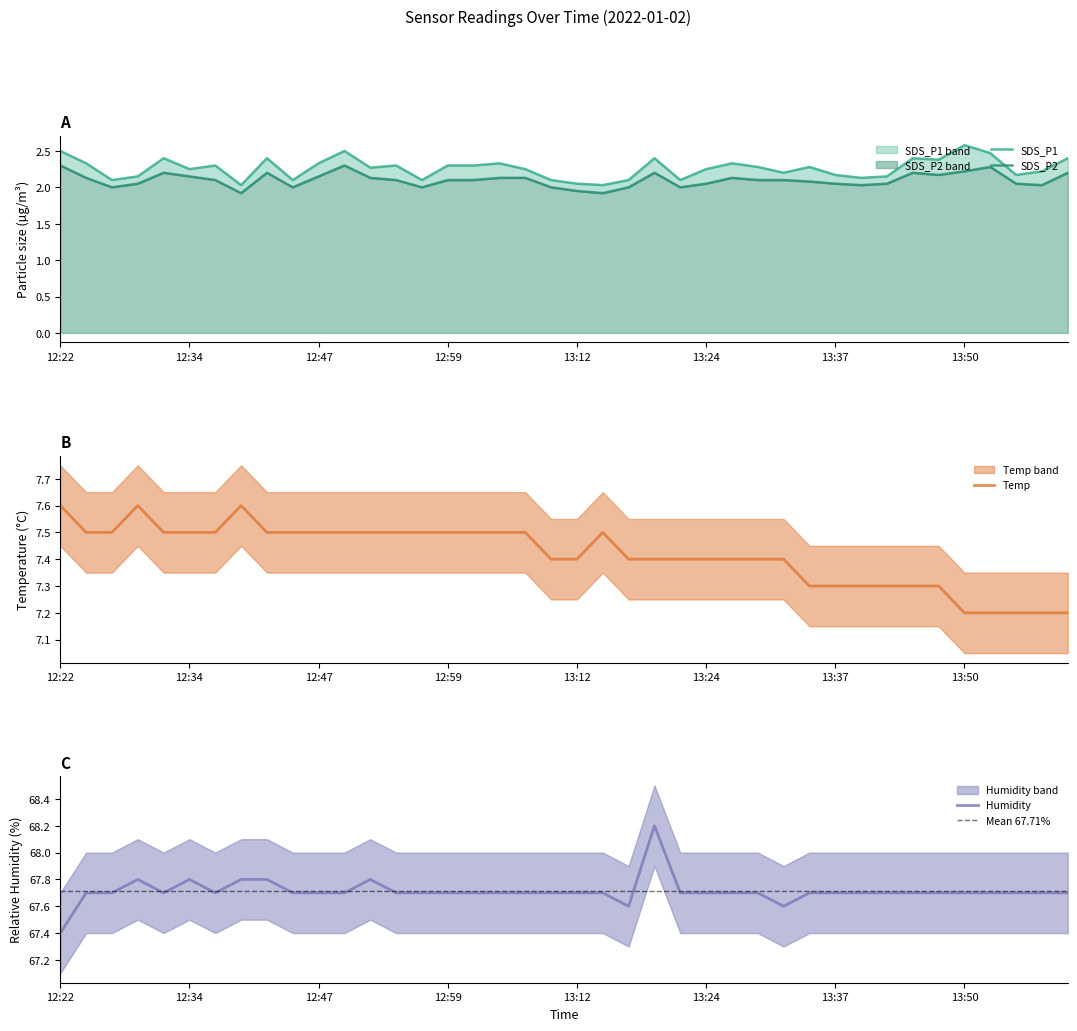

Reading left to right, extract all data points from this chart.

SDS_P1: 12:22=2.5	12:24=2.3	12:27=2.1	12:29=2.1	12:32=2.4	12:34=2.2	12:37=2.3	12:39=2.0	12:42=2.4	12:44=2.1	12:47=2.3	12:49=2.5	12:52=2.3	12:54=2.3	12:57=2.1	12:59=2.3	13:02=2.3	13:04=2.3	13:07=2.2	13:09=2.1	13:12=2.0	13:14=2.0	13:17=2.1	13:19=2.4	13:22=2.1	13:24=2.2	13:27=2.3	13:29=2.3	13:32=2.2	13:35=2.3	13:37=2.2	13:40=2.1	13:42=2.1	13:45=2.4	13:47=2.4	13:50=2.6	13:53=2.5	13:55=2.2	13:58=2.2	14:01=2.4
SDS_P2: 12:22=2.3	12:24=2.1	12:27=2.0	12:29=2.0	12:32=2.2	12:34=2.1	12:37=2.1	12:39=1.9	12:42=2.2	12:44=2.0	12:47=2.1	12:49=2.3	12:52=2.1	12:54=2.1	12:57=2.0	12:59=2.1	13:02=2.1	13:04=2.1	13:07=2.1	13:09=2.0	13:12=1.9	13:14=1.9	13:17=2.0	13:19=2.2	13:22=2.0	13:24=2.0	13:27=2.1	13:29=2.1	13:32=2.1	13:35=2.1	13:37=2.0	13:40=2.0	13:42=2.0	13:45=2.2	13:47=2.2	13:50=2.2	13:53=2.3	13:55=2.0	13:58=2.0	14:01=2.2
Temp: 12:22=7.6	12:24=7.5	12:27=7.5	12:29=7.6	12:32=7.5	12:34=7.5	12:37=7.5	12:39=7.6	12:42=7.5	12:44=7.5	12:47=7.5	12:49=7.5	12:52=7.5	12:54=7.5	12:57=7.5	12:59=7.5	13:02=7.5	13:04=7.5	13:07=7.5	13:09=7.4	13:12=7.4	13:14=7.5	13:17=7.4	13:19=7.4	13:22=7.4	13:24=7.4	13:27=7.4	13:29=7.4	13:32=7.4	13:35=7.3	13:37=7.3	13:40=7.3	13:42=7.3	13:45=7.3	13:47=7.3	13:50=7.2	13:53=7.2	13:55=7.2	13:58=7.2	14:01=7.2
Humidity: 12:22=67.4	12:24=67.7	12:27=67.7	12:29=67.8	12:32=67.7	12:34=67.8	12:37=67.7	12:39=67.8	12:42=67.8	12:44=67.7	12:47=67.7	12:49=67.7	12:52=67.8	12:54=67.7	12:57=67.7	12:59=67.7	13:02=67.7	13:04=67.7	13:07=67.7	13:09=67.7	13:12=67.7	13:14=67.7	13:17=67.6	13:19=68.2	13:22=67.7	13:24=67.7	13:27=67.7	13:29=67.7	13:32=67.6	13:35=67.7	13:37=67.7	13:40=67.7	13:42=67.7	13:45=67.7	13:47=67.7	13:50=67.7	13:53=67.7	13:55=67.7	13:58=67.7	14:01=67.7